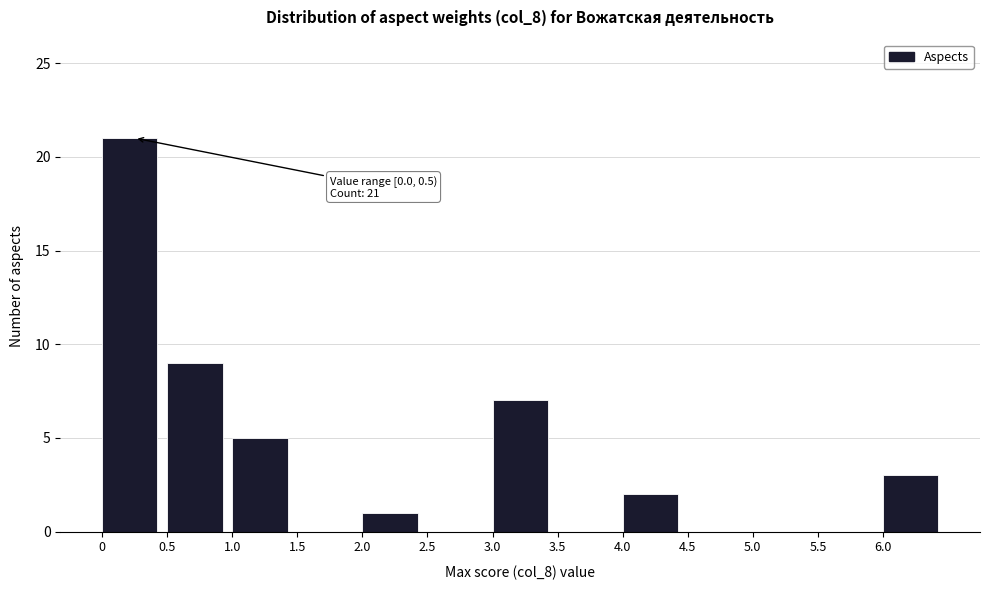

Over which range of the x-axis is the bar tallest?

0.0 to 0.5